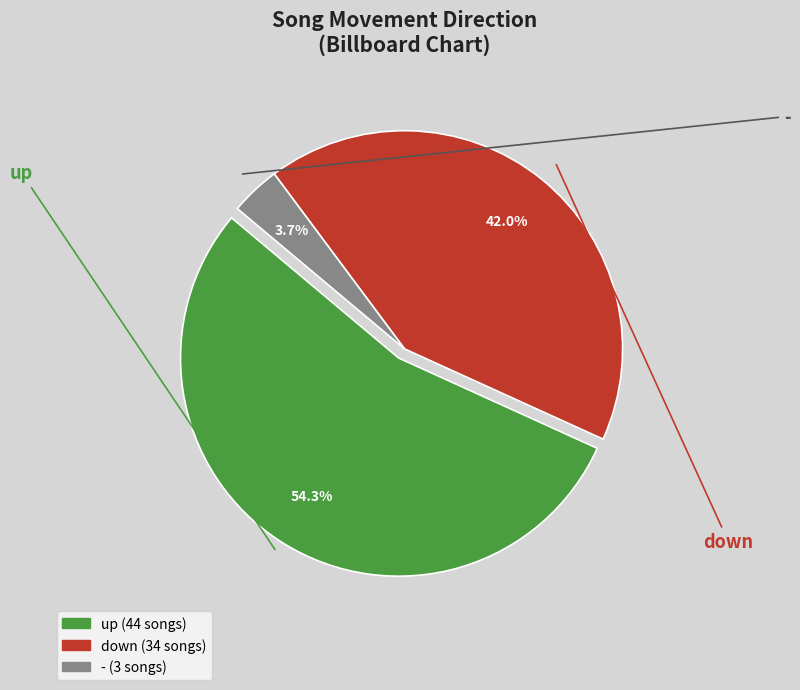

To the nearest percent, what portion does up represent?

54%